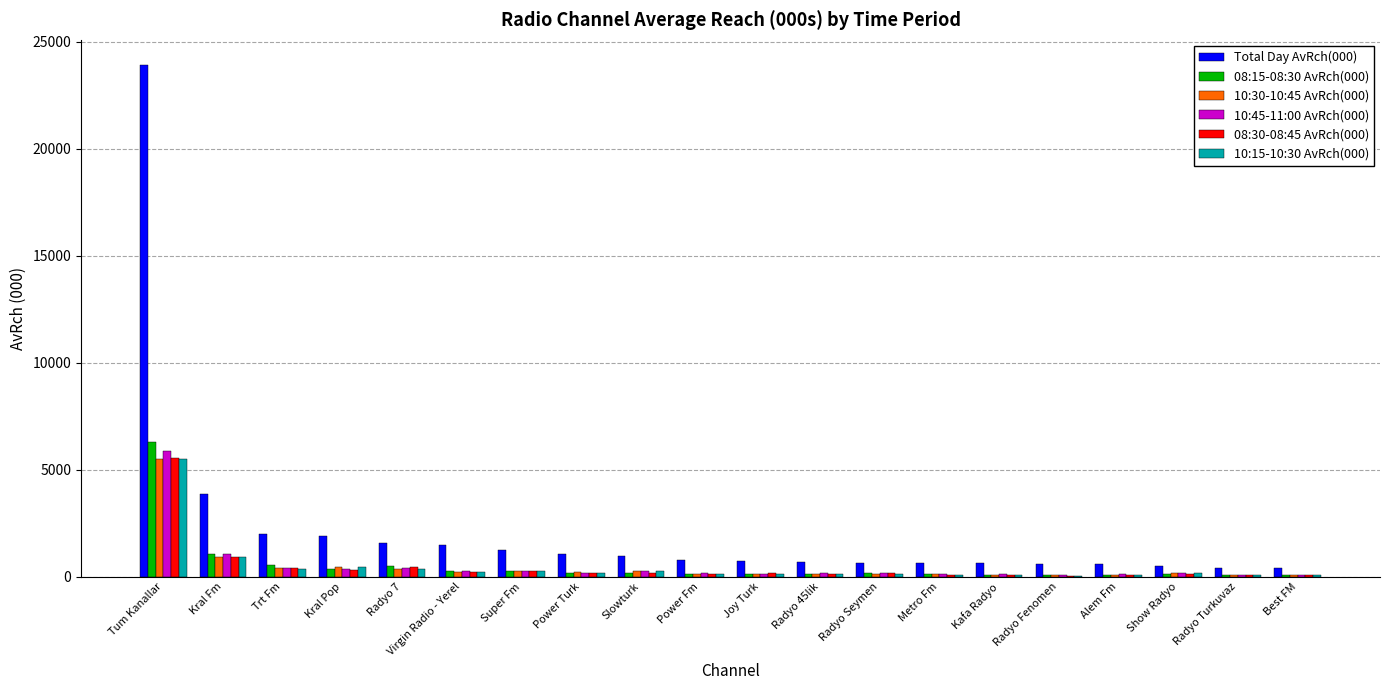

Which series has the largest total across all categories?

Total Day AvRch(000)